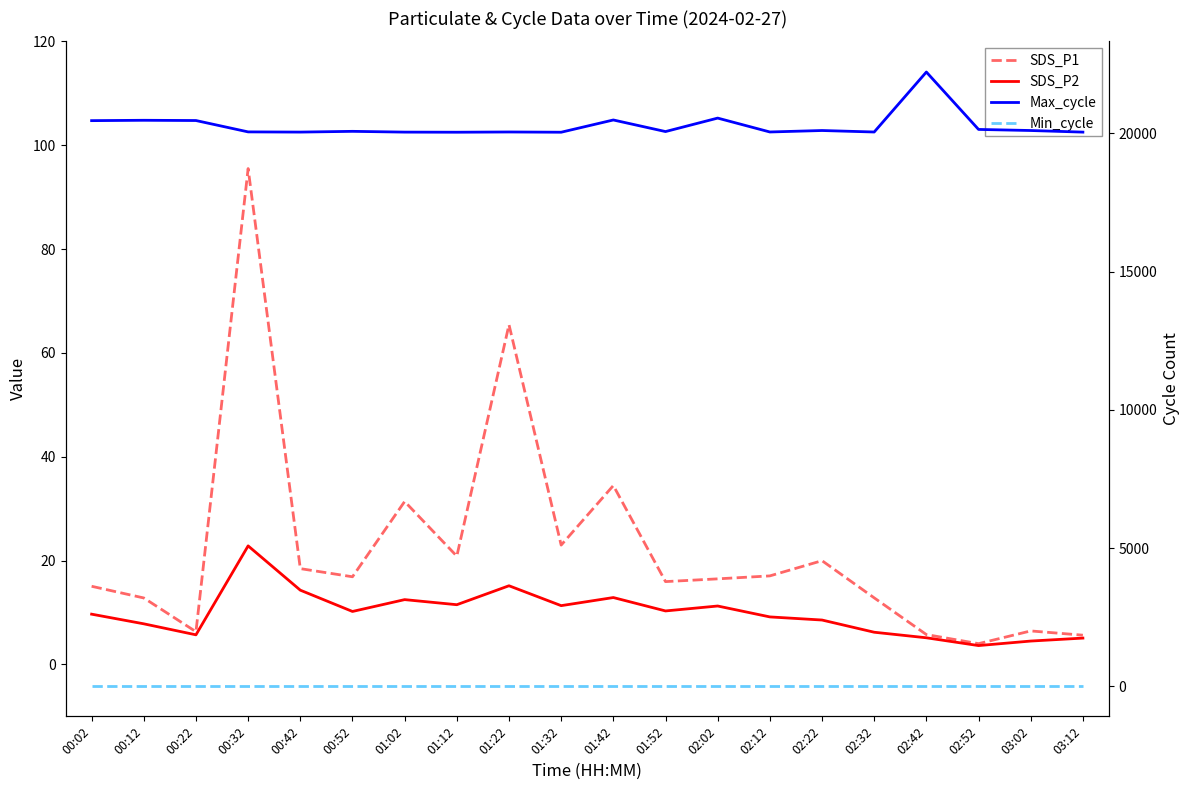

What is the difference between the second highest and minimum values in the Max_cycle series?

511.0